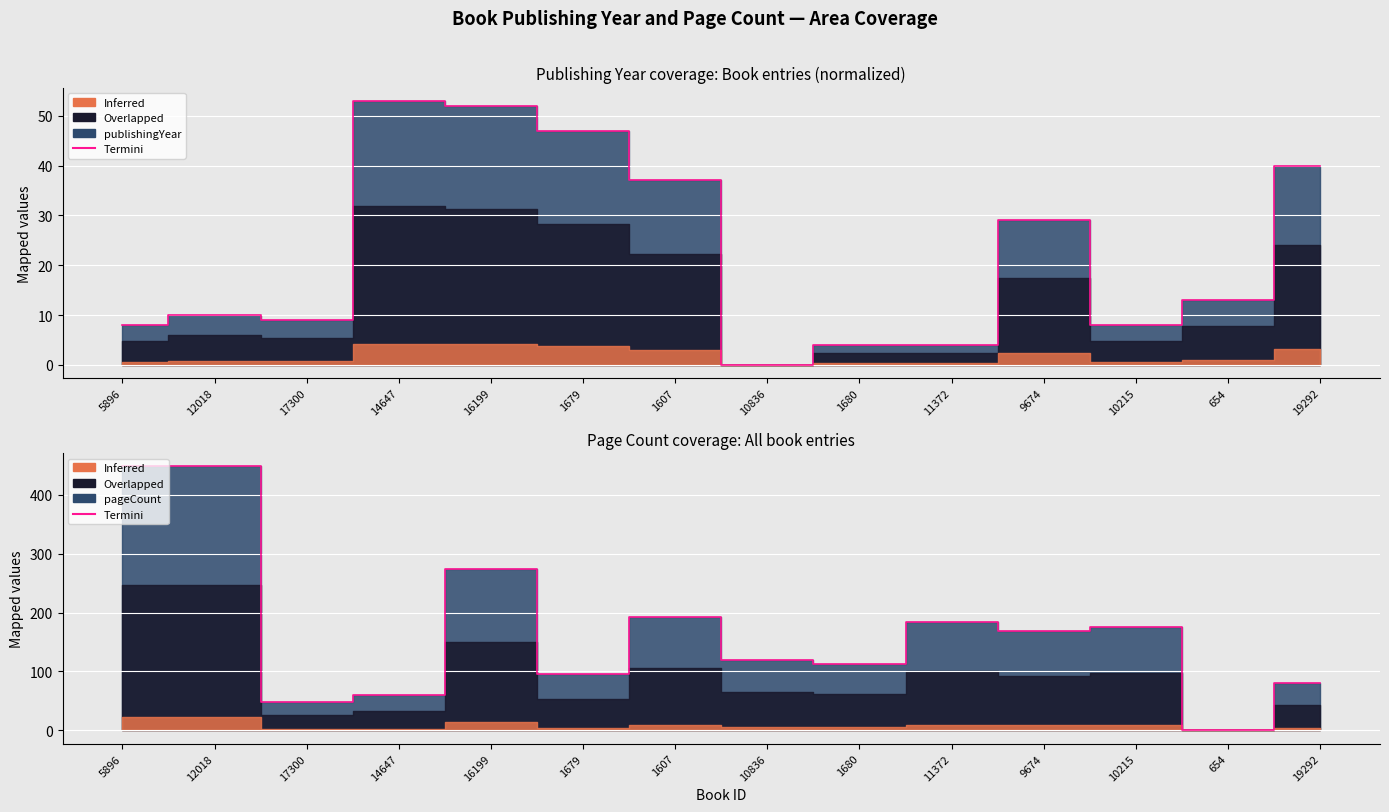

What is the difference between the second highest and second lowest values?

400